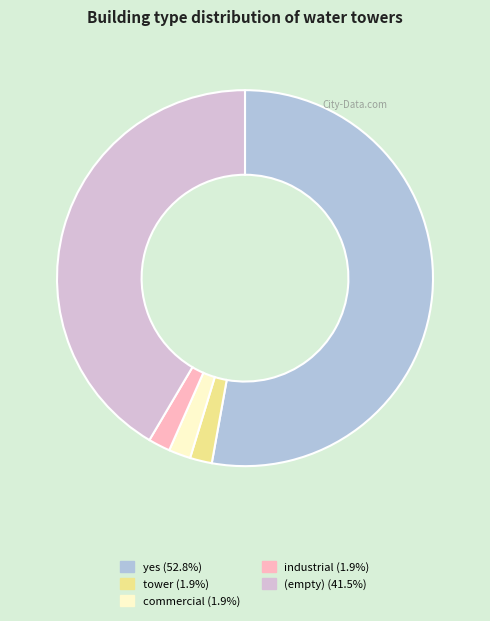

Is there any slice that represents more than half of the pie?

Yes